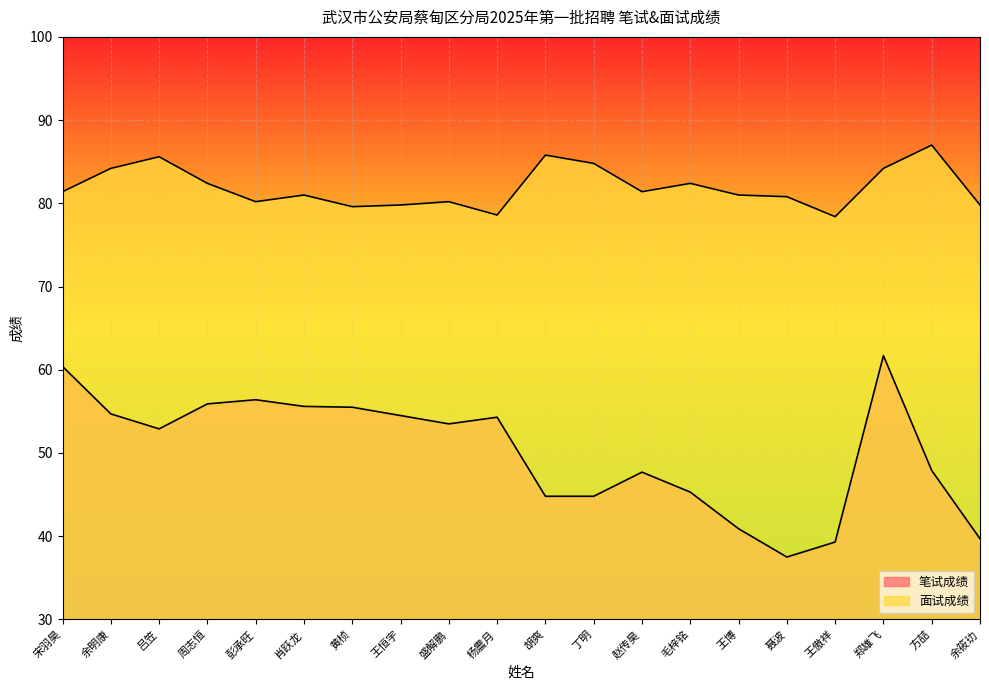

List the series in order of their overall mean, highest first.

面试成绩, 笔试成绩